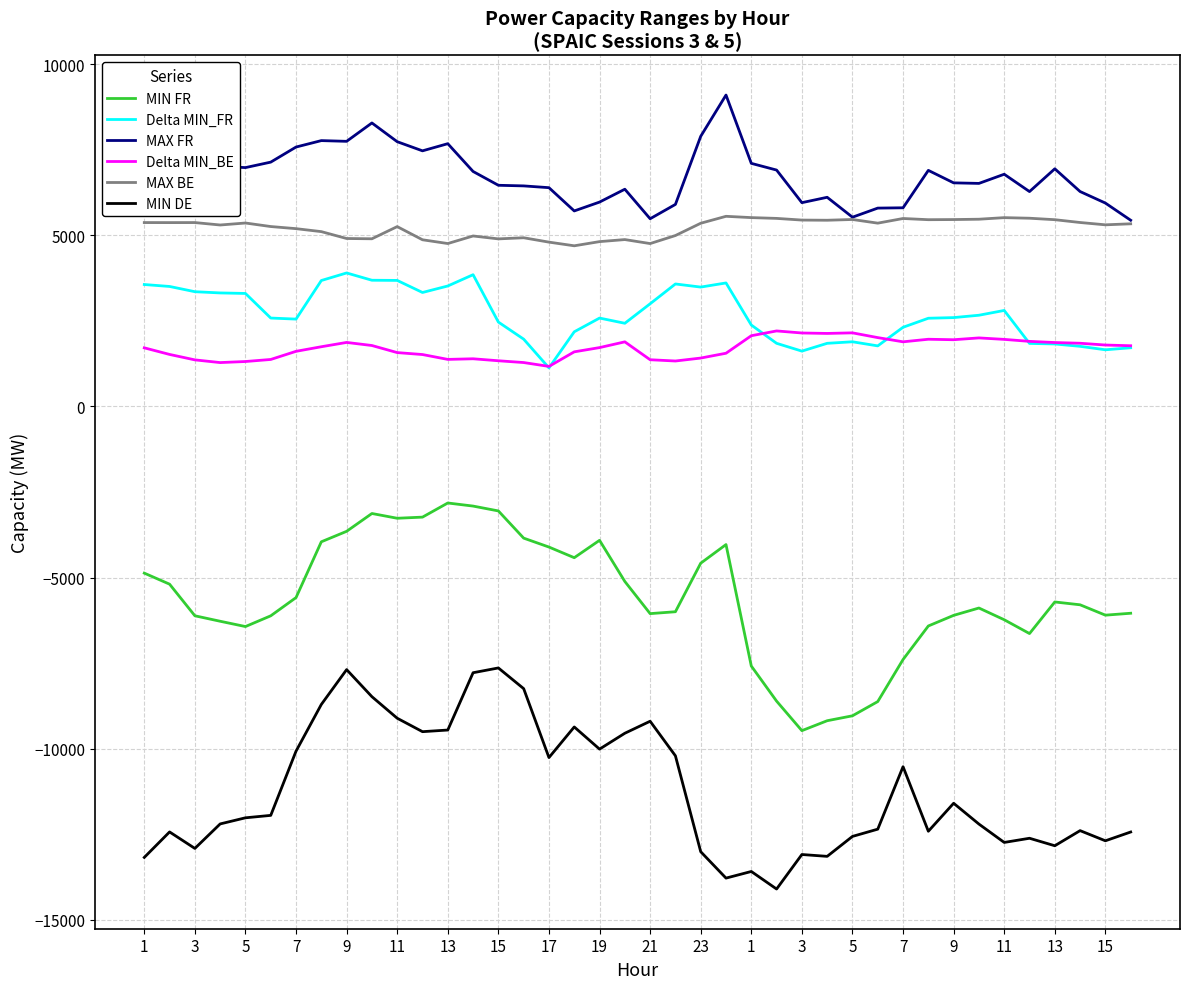

True or false: Delta MIN_BE and MAX BE intersect in this chart.

False